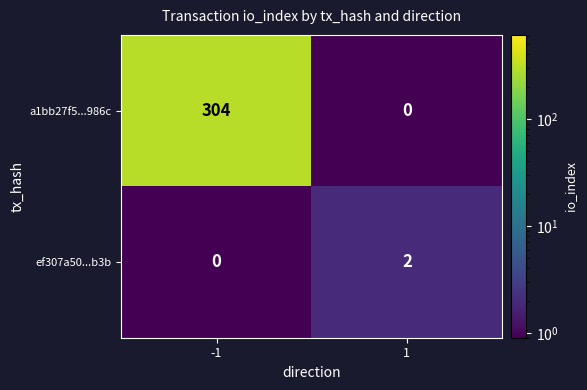

What is the difference between the a1bb27f5...986c values at -1 and 1?

304